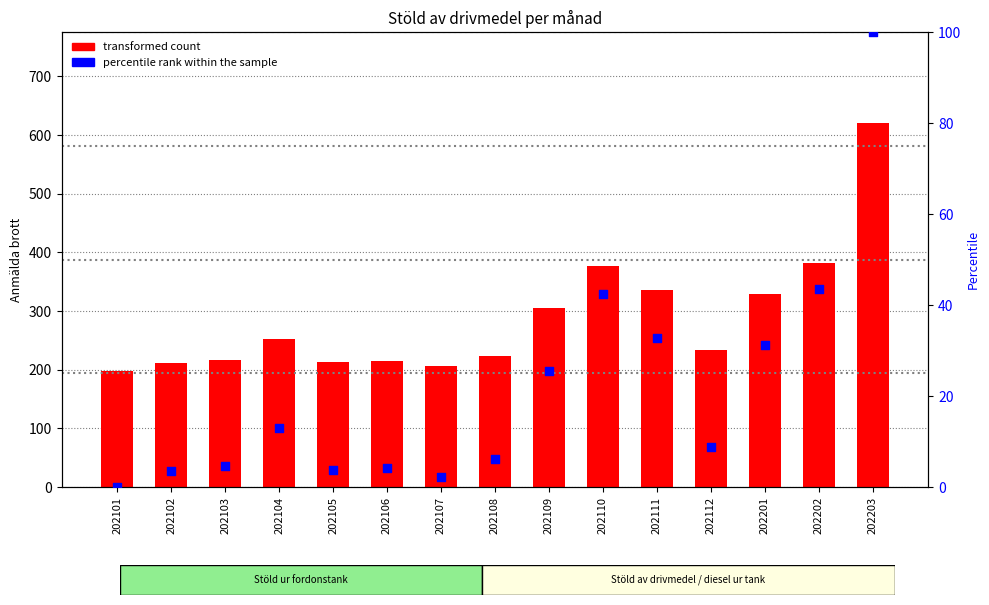

What is the total value across all series at 202101?

197.0